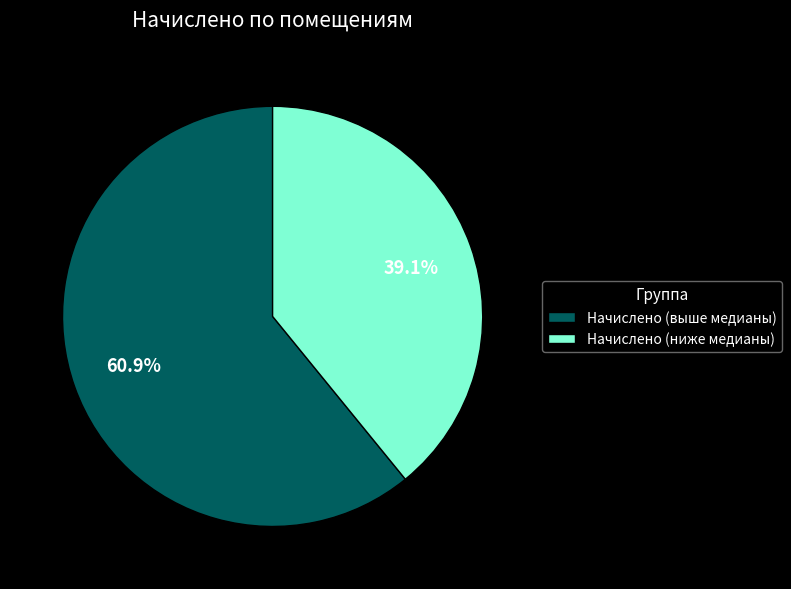

Is there any slice that represents more than half of the pie?

Yes